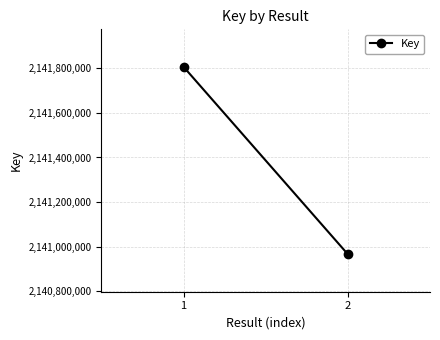

What is the sum of the values at 1 and 2?

4282772715